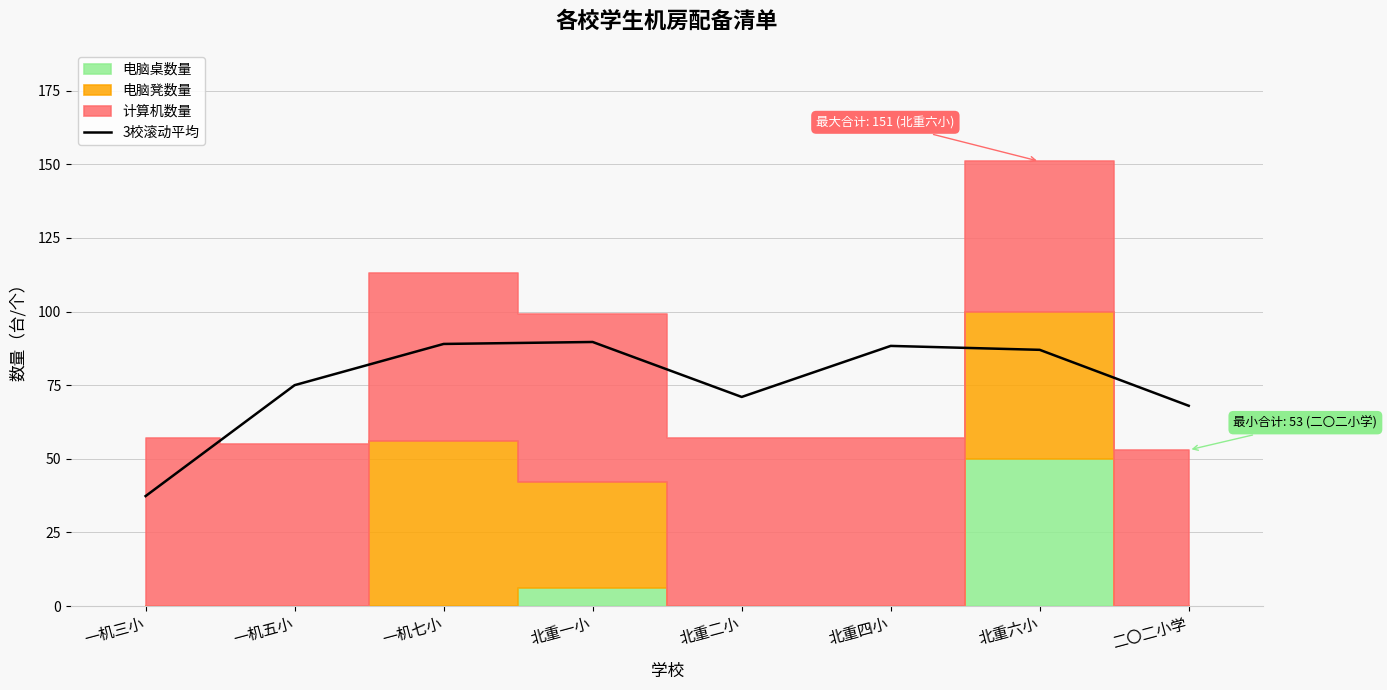

What is the label of the 8th point from the left?

二〇二小学